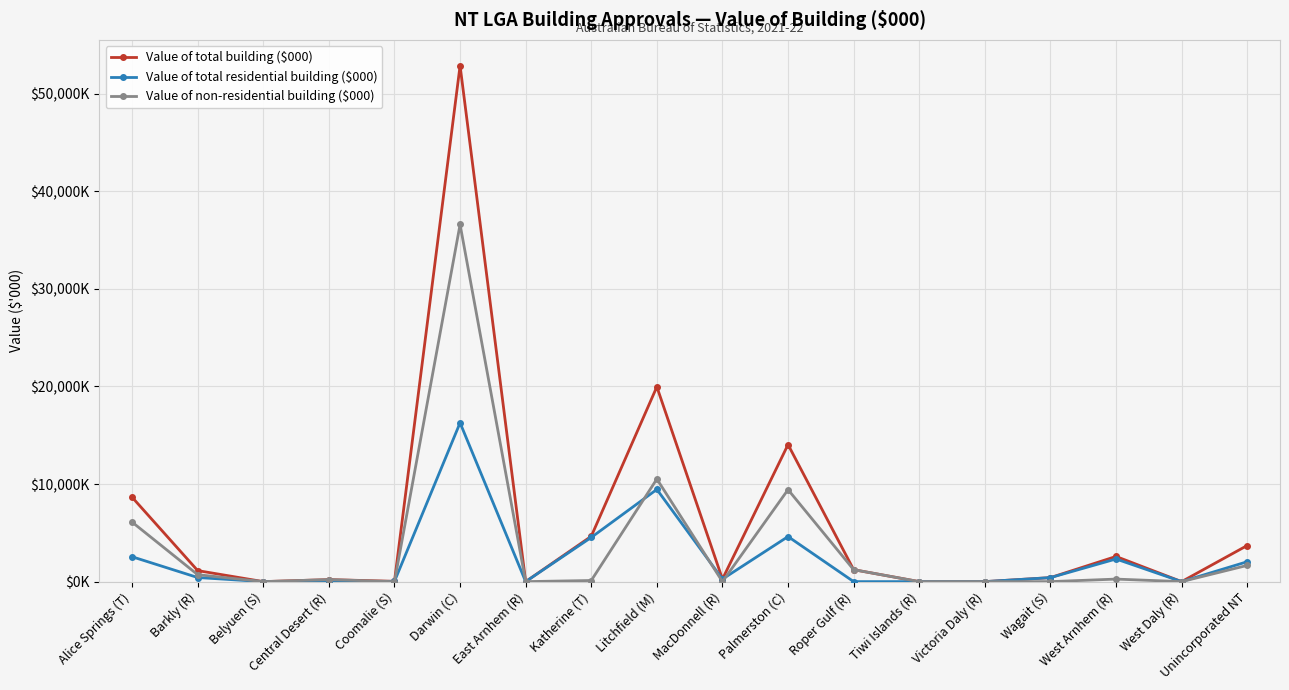

What is the difference between the maximum and minimum values in the Value of total building ($000) series?

52871.8